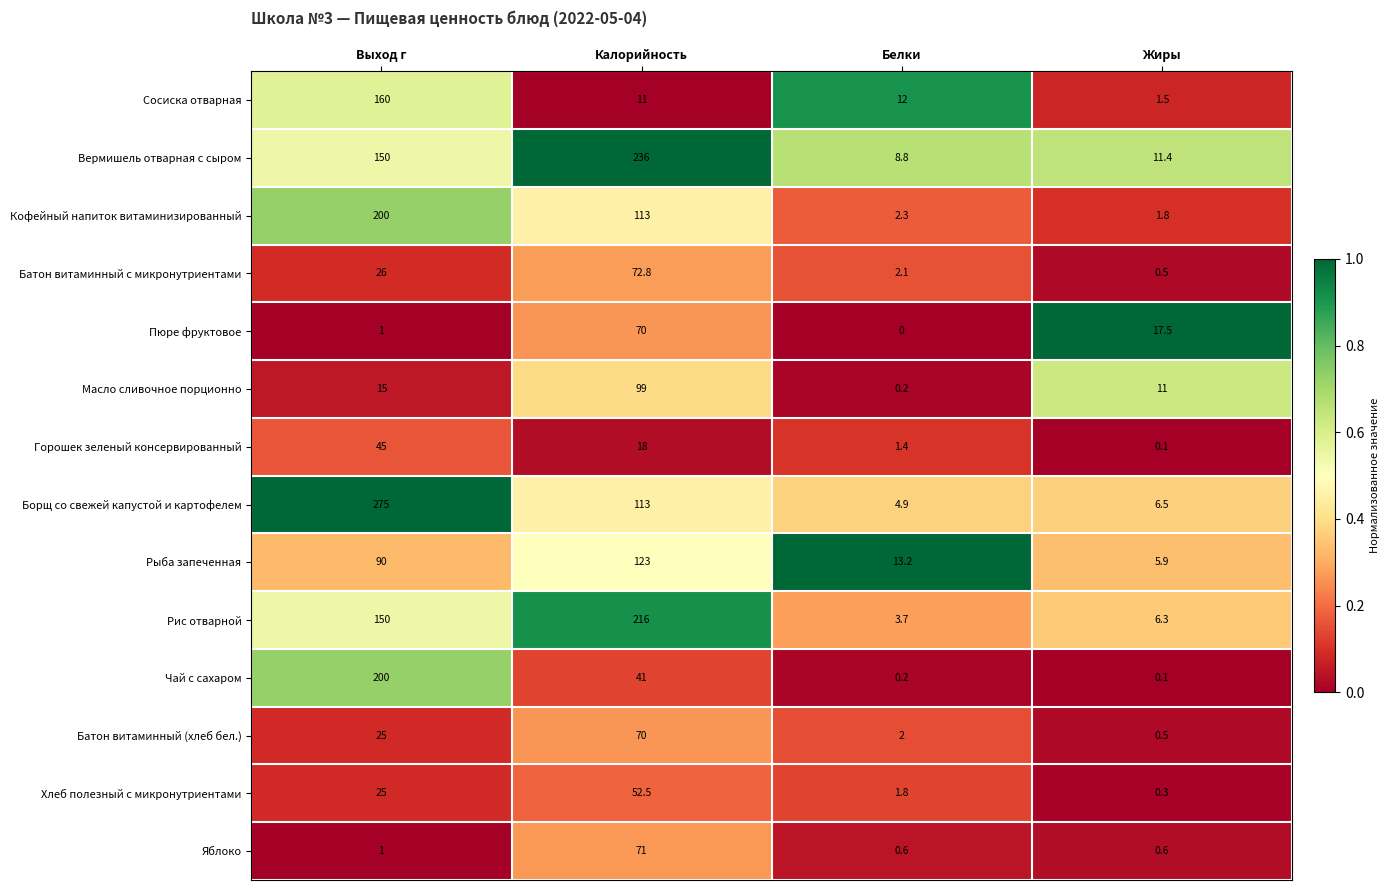

What is the sum of all Пюре фруктовое values?

88.5